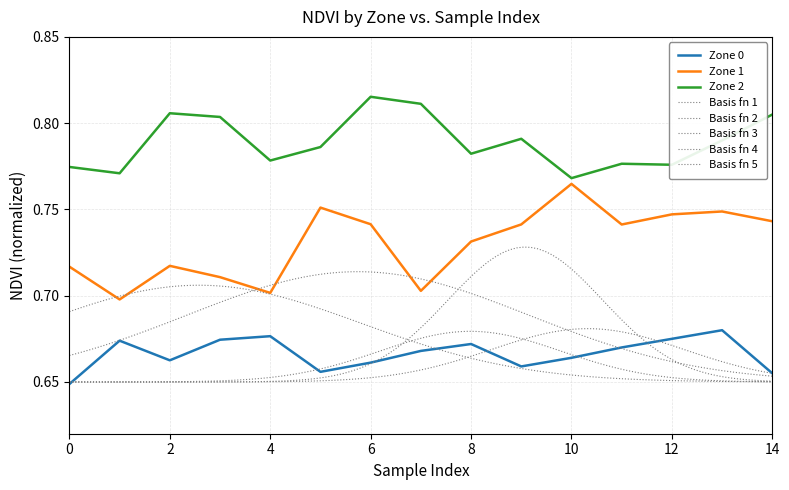

Which series changed the most between 5 and 9?

Zone 1